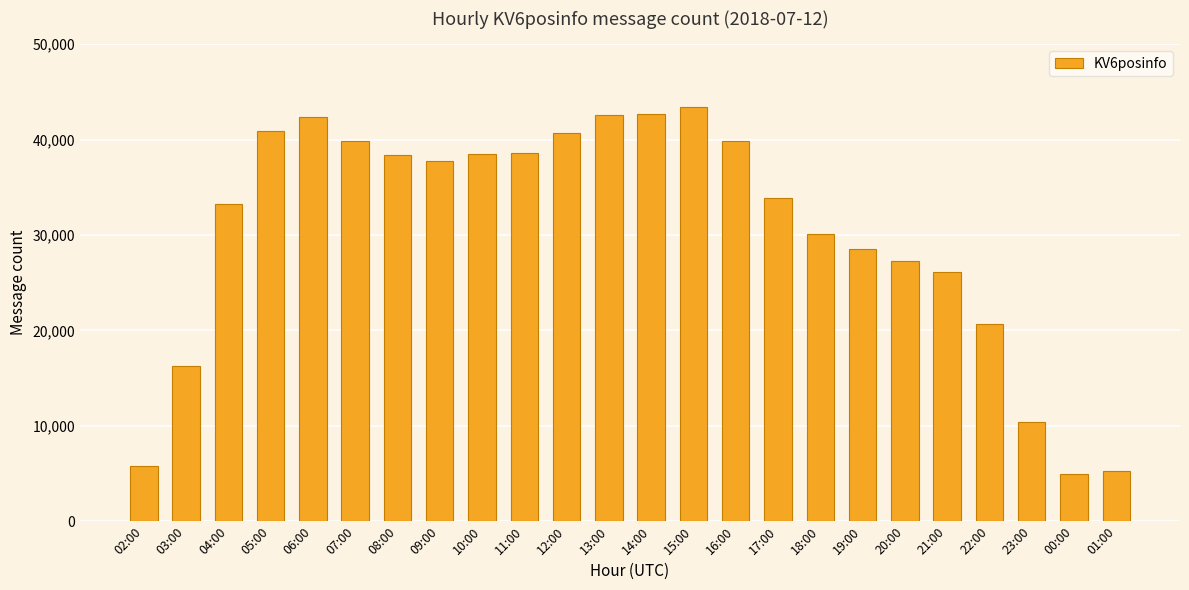

What is the average value?

30329